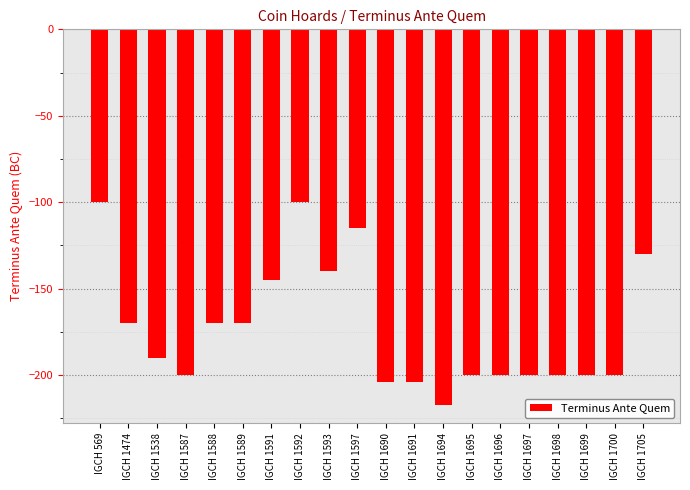

What is the difference between the second highest and second lowest values?

104